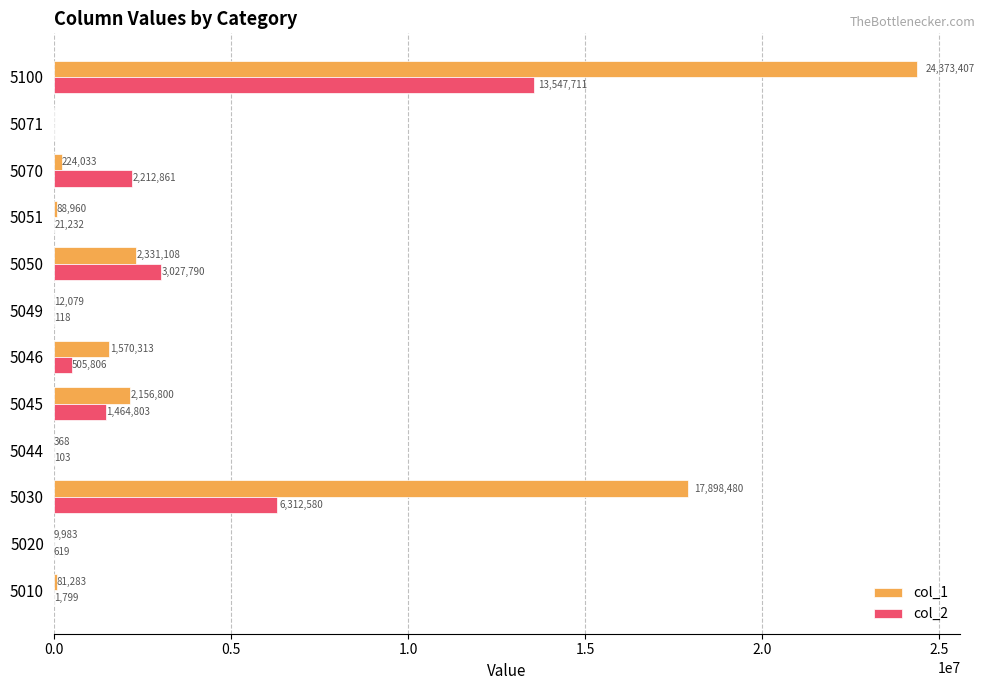

At which category is the sum across all series the highest?

5100